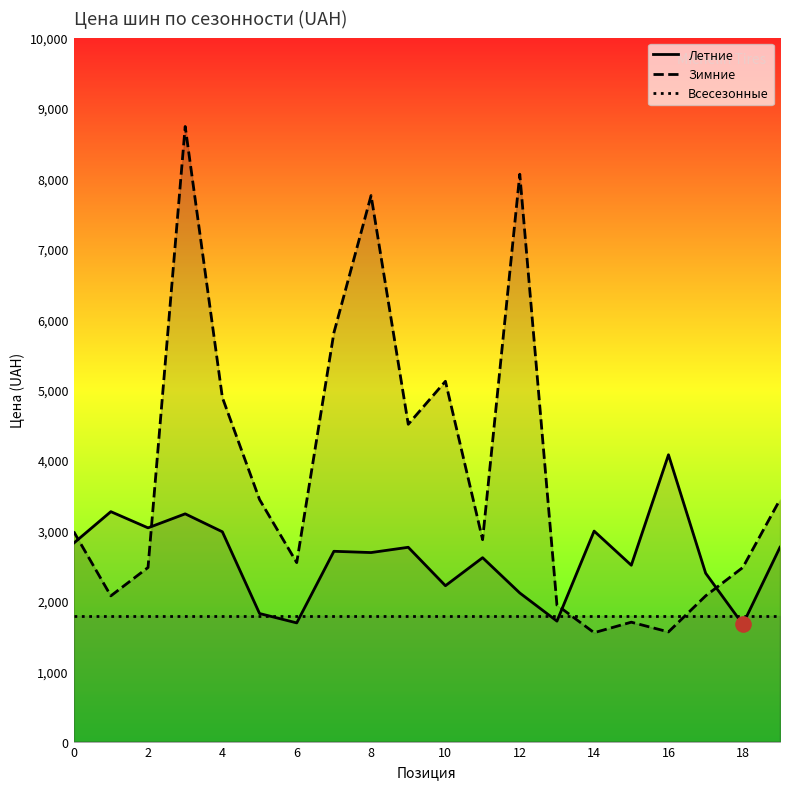

Which series contains the lowest Y value?

Зимние